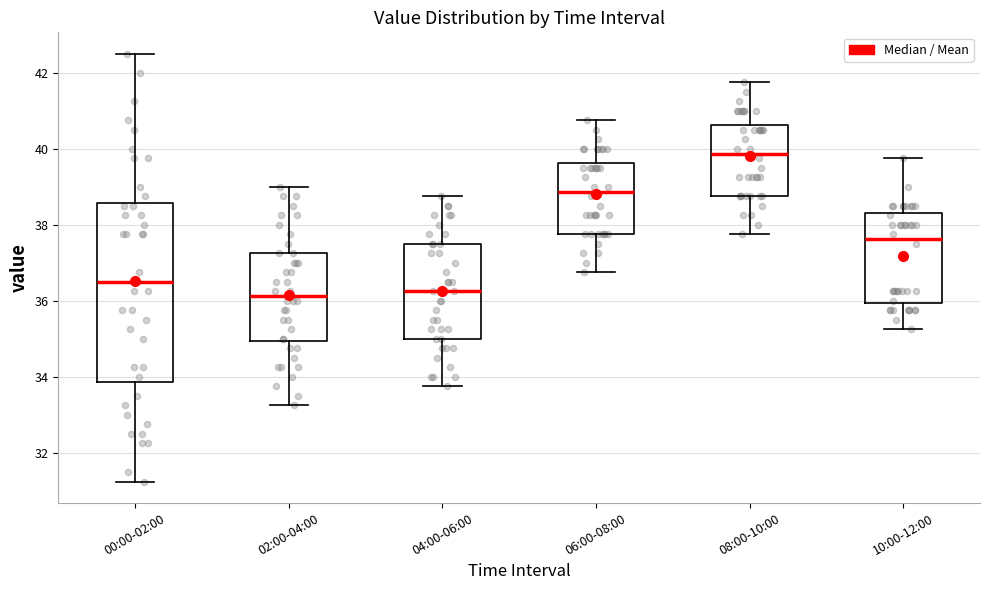

Reading left to right, transcribe this box plot: for each box, give where its median line is, the range the box spans, and where its two whiskers end, as read against the y-axis. The values are not printed on the chart, so give them approximately, as read against the axis.

00:00-02:00: median 36.6, box 33.8 to 38.6, whiskers 31.2 to 42.6
02:00-04:00: median 36.2, box 35.0 to 37.2, whiskers 33.2 to 39.0
04:00-06:00: median 36.2, box 35.0 to 37.6, whiskers 33.8 to 38.8
06:00-08:00: median 38.8, box 37.8 to 39.6, whiskers 36.8 to 40.8
08:00-10:00: median 39.8, box 38.8 to 40.6, whiskers 37.8 to 41.8
10:00-12:00: median 37.6, box 36.0 to 38.4, whiskers 35.2 to 39.8